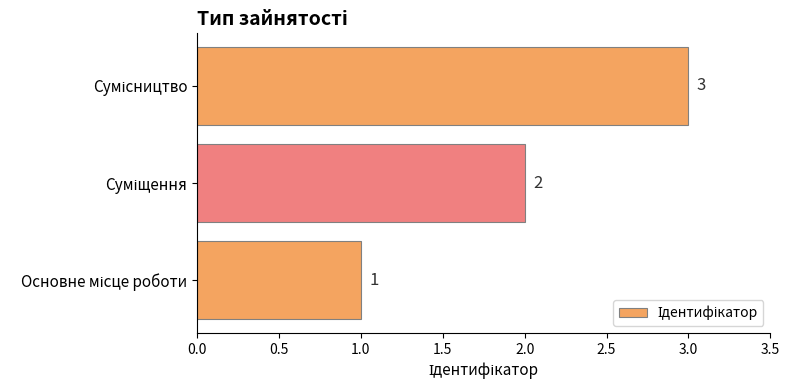

What is the greatest value displayed?

3